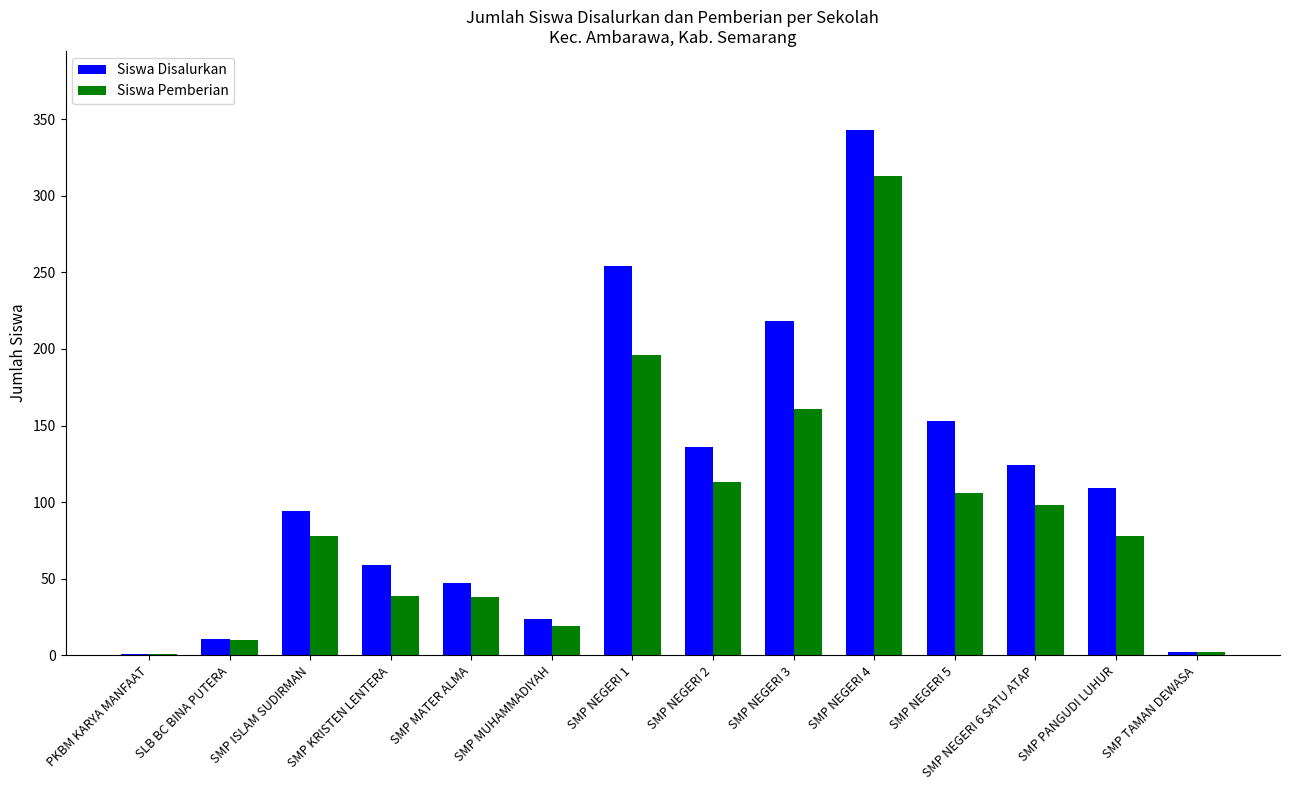

What is the greatest value displayed?

343